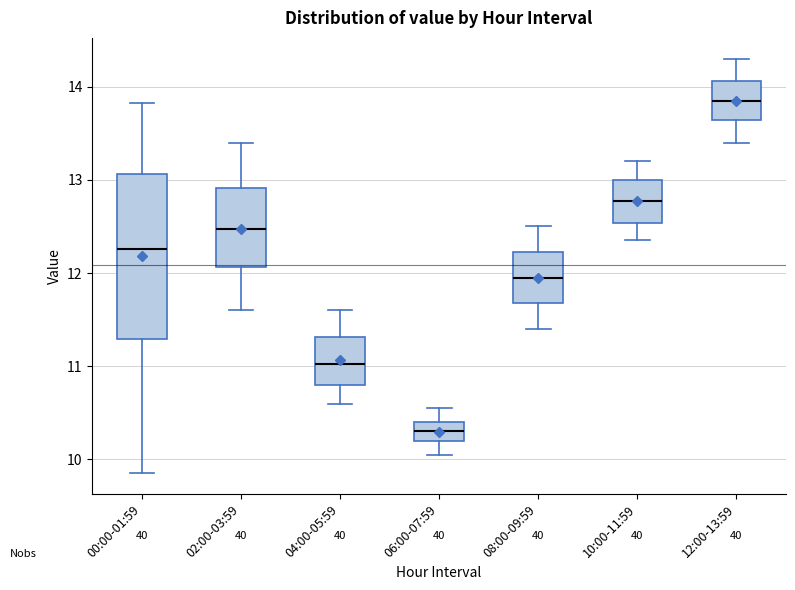

Which box's median line is the lowest?

06:00-07:59